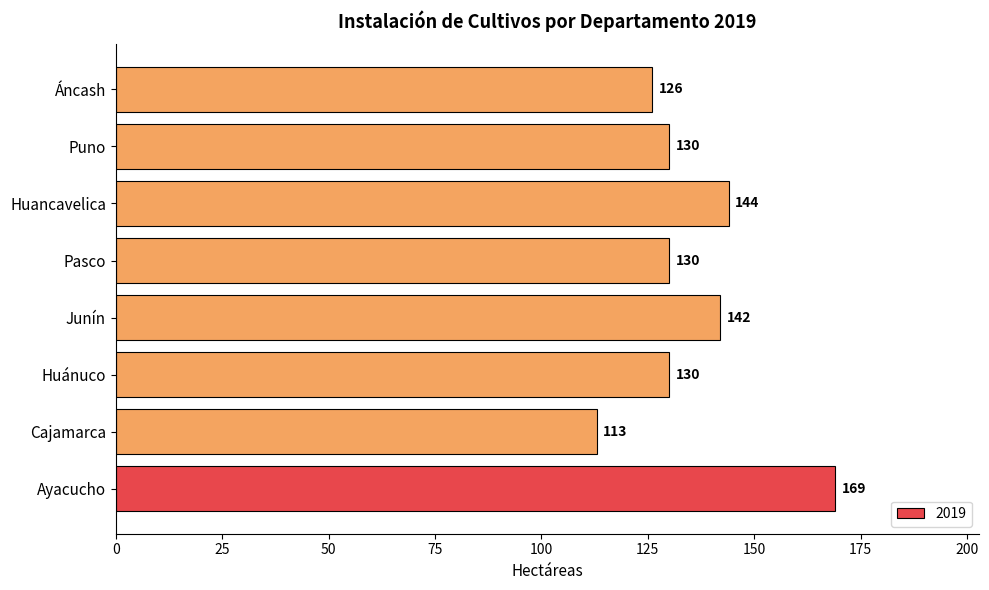

Approximately how many times larger is the value at Puno compared to Junín?

0.9